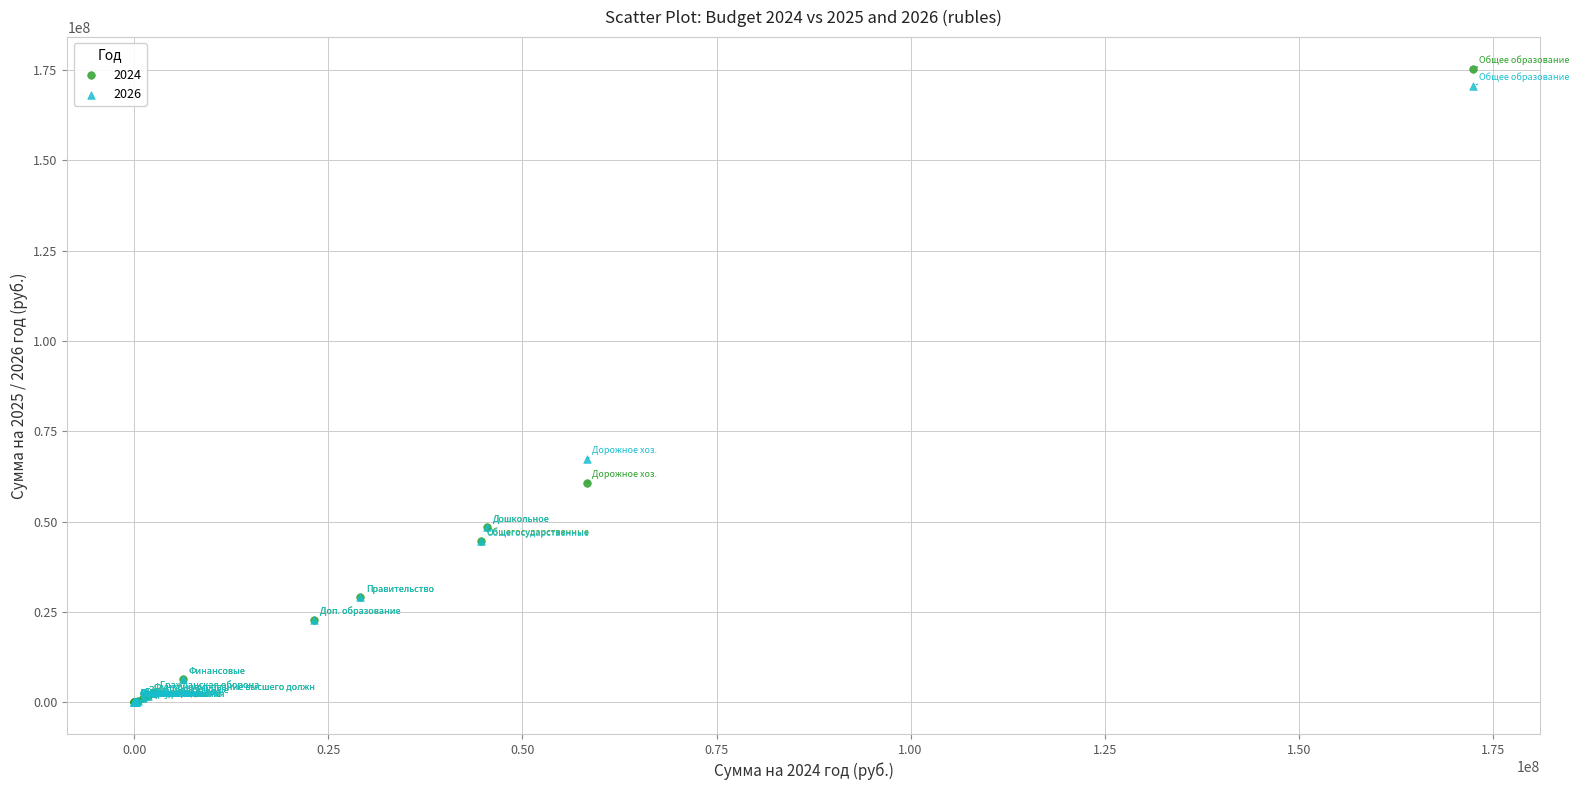

Across all series, what Y value is closest to 87650073?

67416000.0